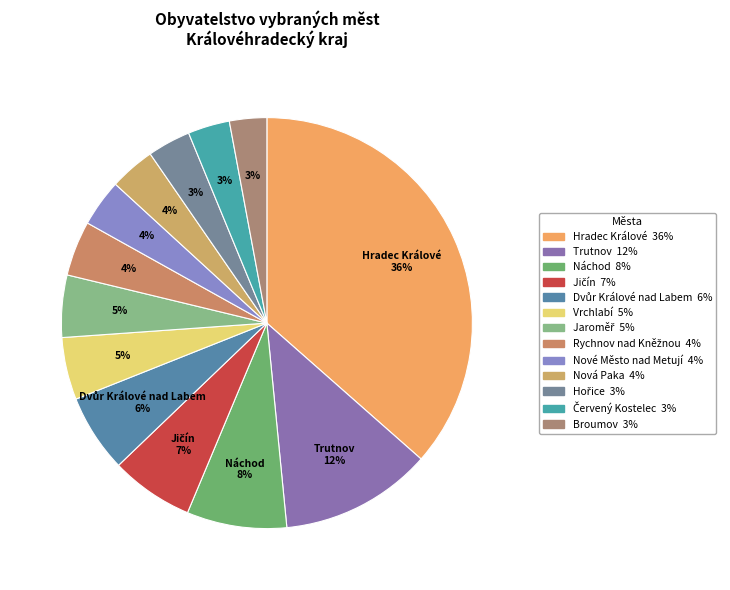

Count the number of slices in the pie.

13